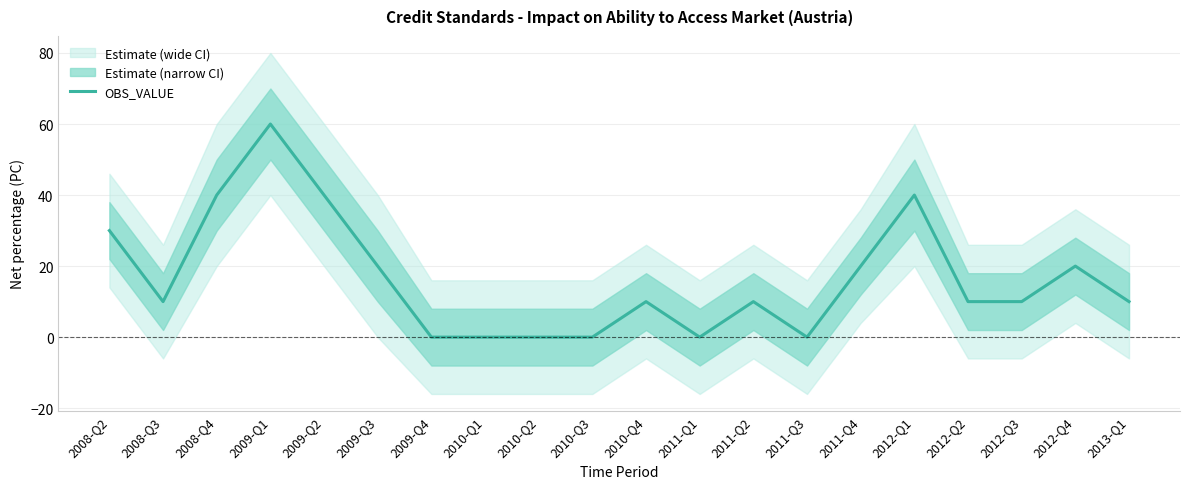

What is the label of the 13th point from the left?

2011-Q2